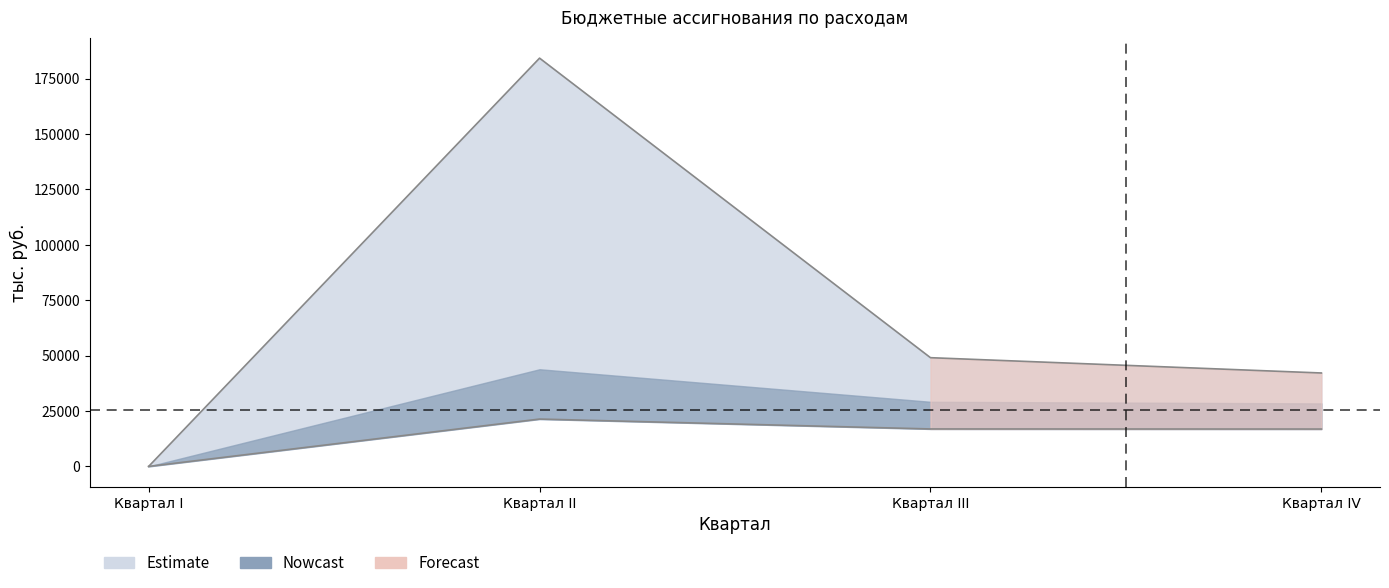

Is it true that на 2021 год equals 21378.1 at Квартал II?

True